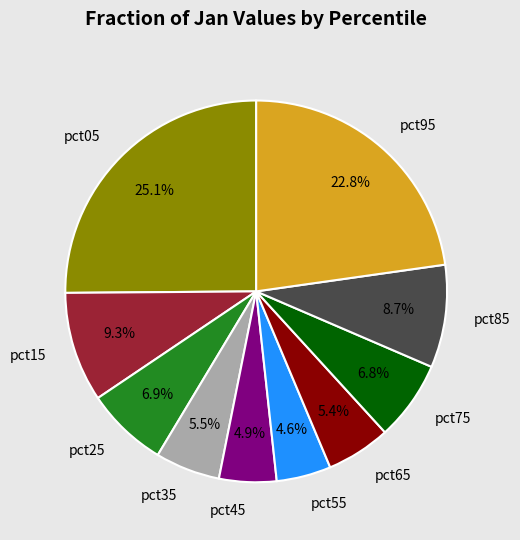

Which category has the biggest portion of the pie?

pct05